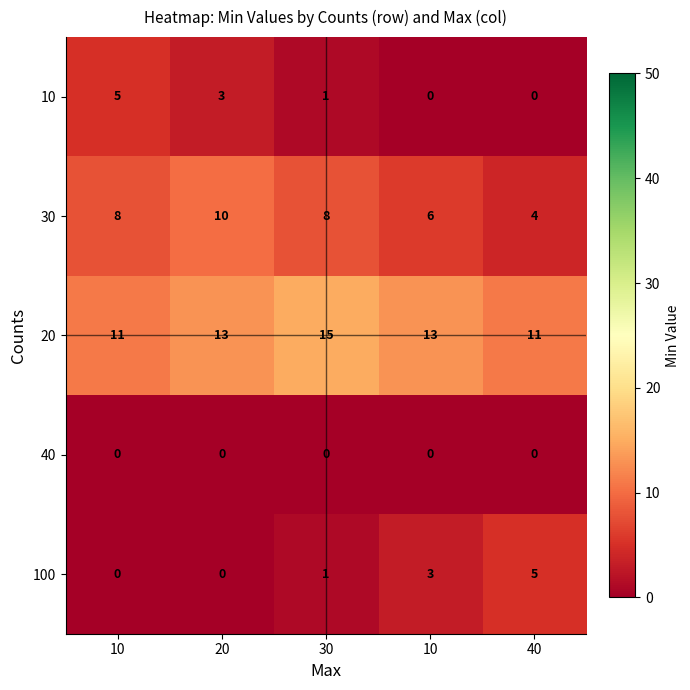

How many data points does each series have?

5